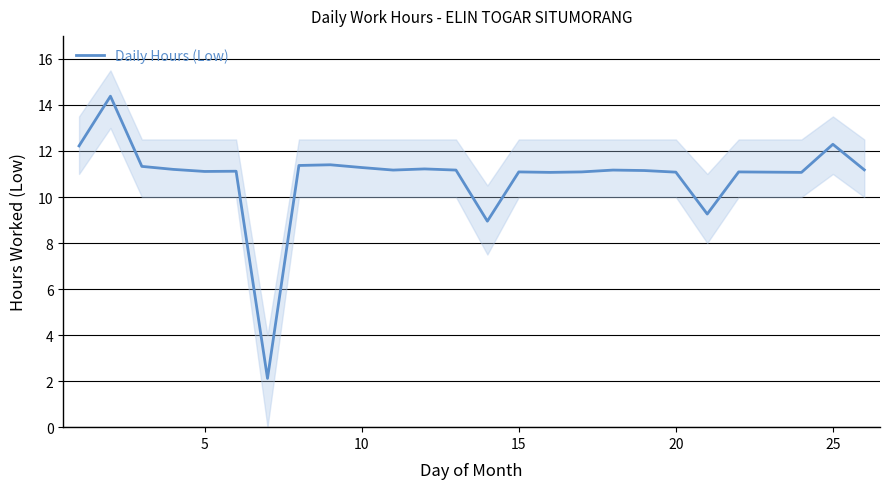

True or false: the data has more than 0 interior local peaks.

True